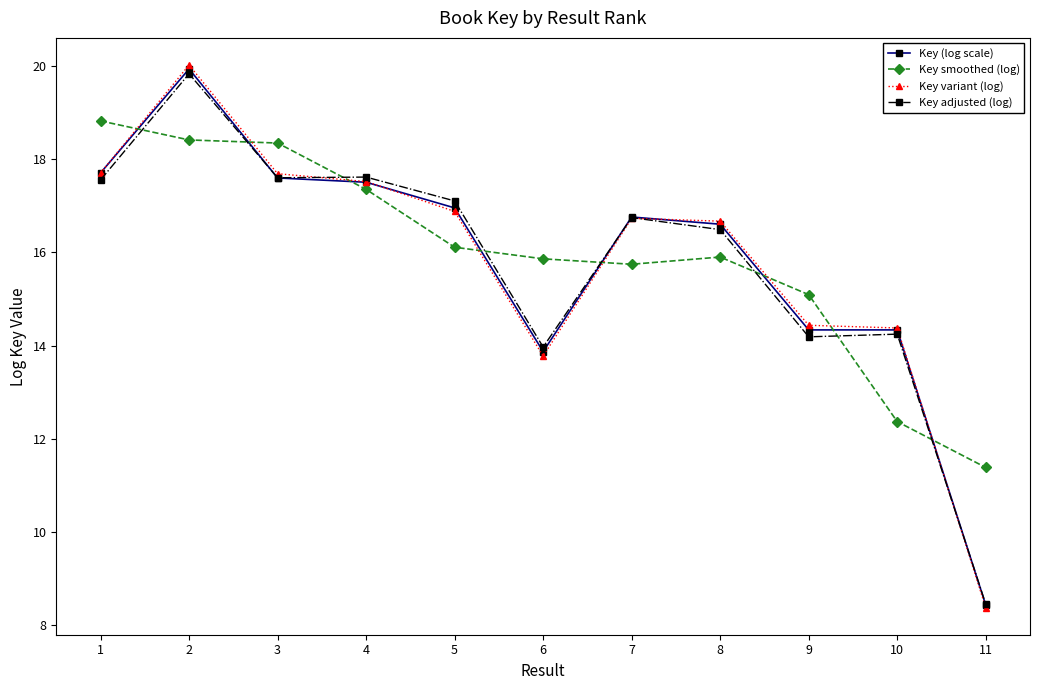

Reading right to left, what are all the values shown in this chart?

Key (log scale): 11=8.4	10=14.3	9=14.3	8=16.6	7=16.8	6=13.9	5=17.0	4=17.5	3=17.6	2=19.9	1=17.7
Key smoothed (log): 11=11.4	10=12.4	9=15.1	8=15.9	7=15.7	6=15.9	5=16.1	4=17.4	3=18.4	2=18.4	1=18.8
Key variant (log): 11=8.4	10=14.4	9=14.4	8=16.7	7=16.7	6=13.8	5=16.9	4=17.5	3=17.7	2=20.0	1=17.7
Key adjusted (log): 11=8.4	10=14.2	9=14.2	8=16.5	7=16.7	6=14.0	5=17.1	4=17.6	3=17.6	2=19.8	1=17.6